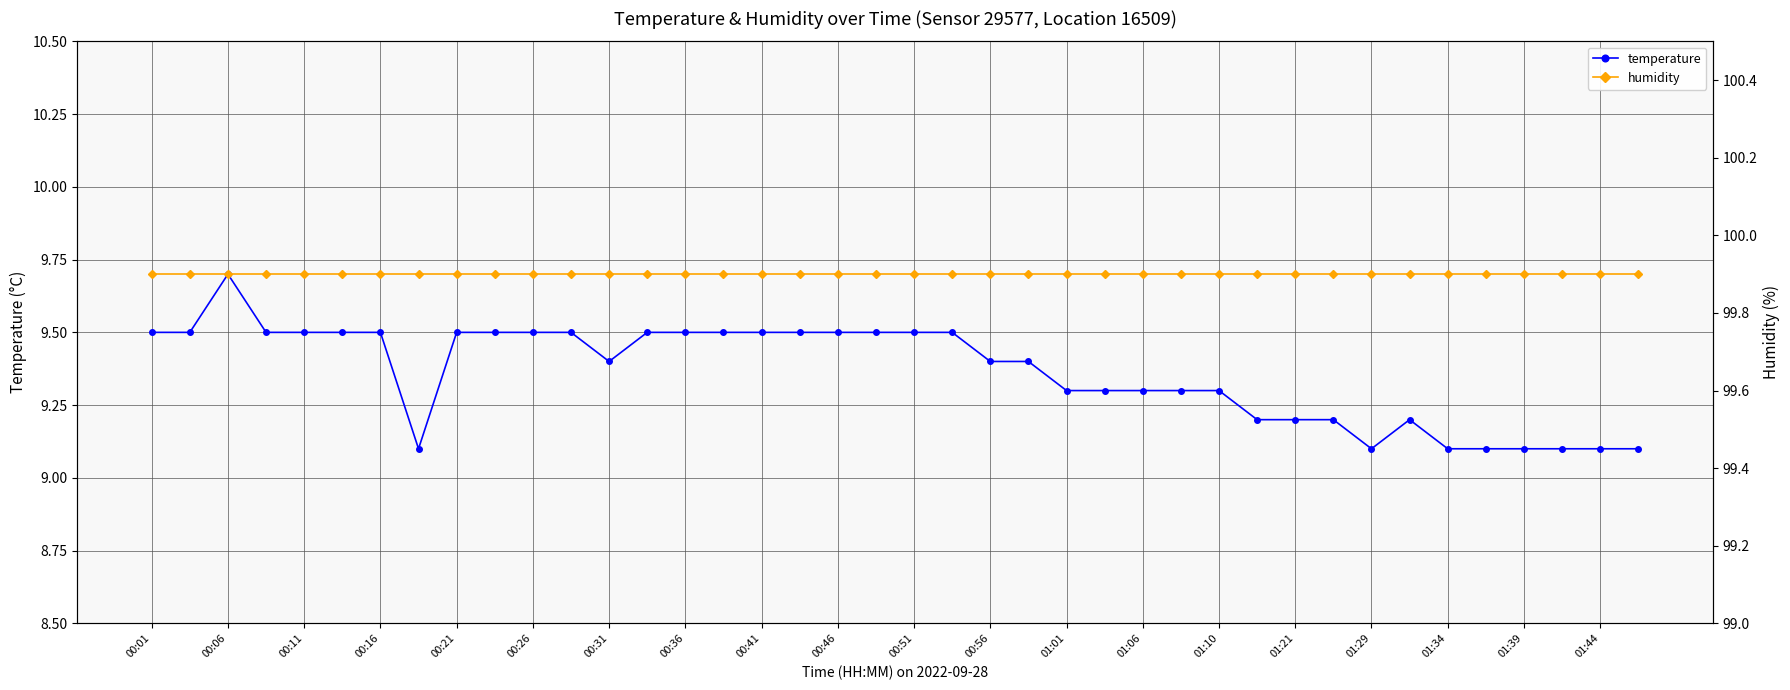

At which category does temperature reach its first local peak?

00:06